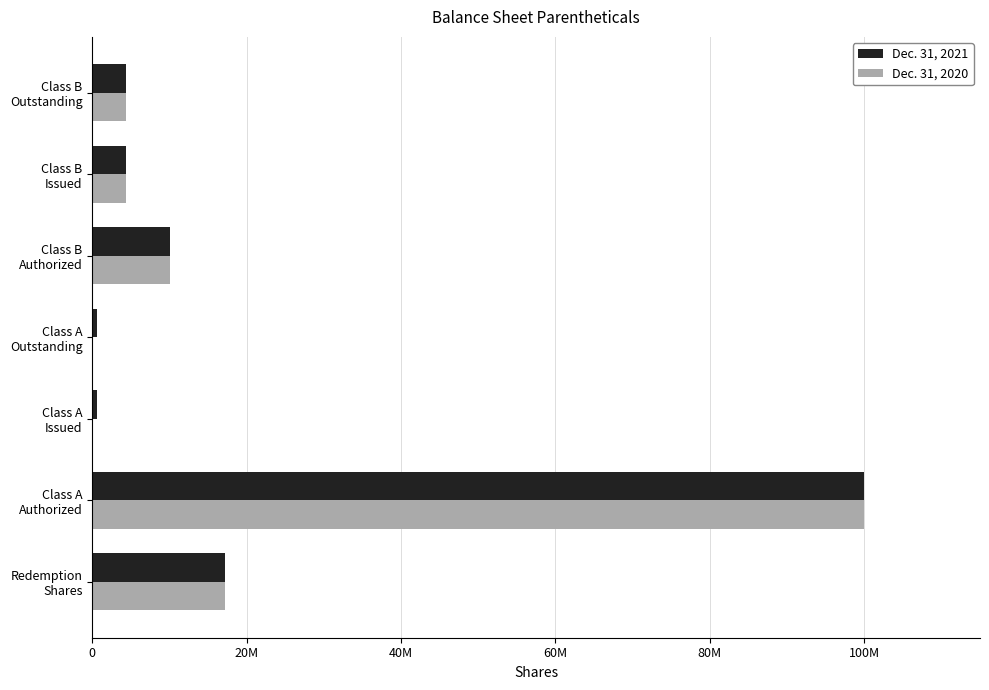

What are all the series names shown in the legend?

Dec. 31, 2021, Dec. 31, 2020